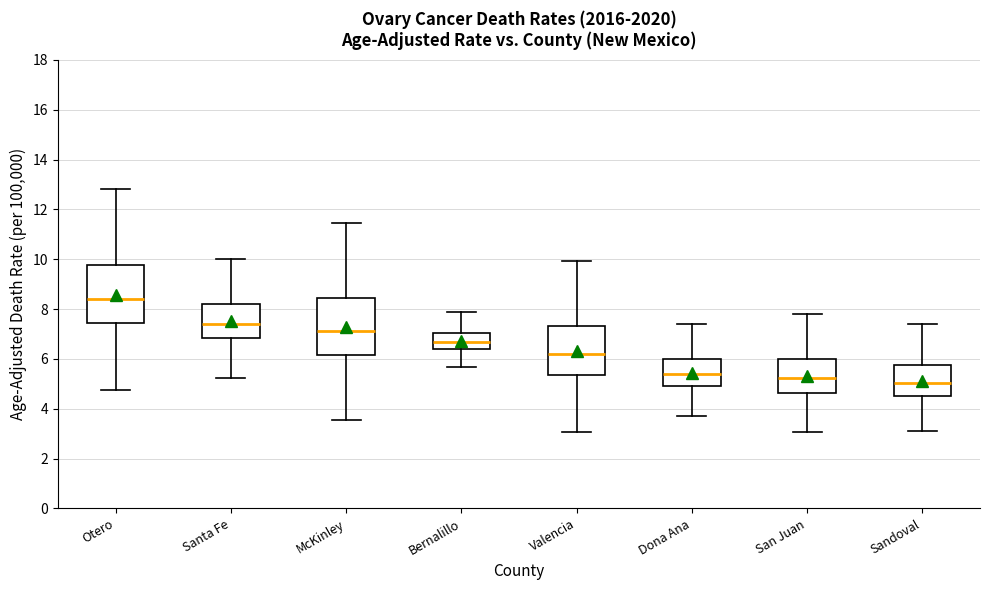

Reading left to right, transcribe this box plot: for each box, give where its median line is, the range the box spans, and where its two whiskers end, as read against the y-axis. The values are not printed on the chart, so give them approximately, as read against the axis.

Otero: median 8.4, box 7.4 to 9.8, whiskers 4.8 to 12.8
Santa Fe: median 7.4, box 6.8 to 8.2, whiskers 5.2 to 10.0
McKinley: median 7.2, box 6.2 to 8.4, whiskers 3.6 to 11.4
Bernalillo: median 6.6, box 6.4 to 7.0, whiskers 5.6 to 7.8
Valencia: median 6.2, box 5.4 to 7.4, whiskers 3.0 to 10.0
Dona Ana: median 5.4, box 5.0 to 6.0, whiskers 3.6 to 7.4
San Juan: median 5.2, box 4.6 to 6.0, whiskers 3.0 to 7.8
Sandoval: median 5.0, box 4.6 to 5.8, whiskers 3.0 to 7.4